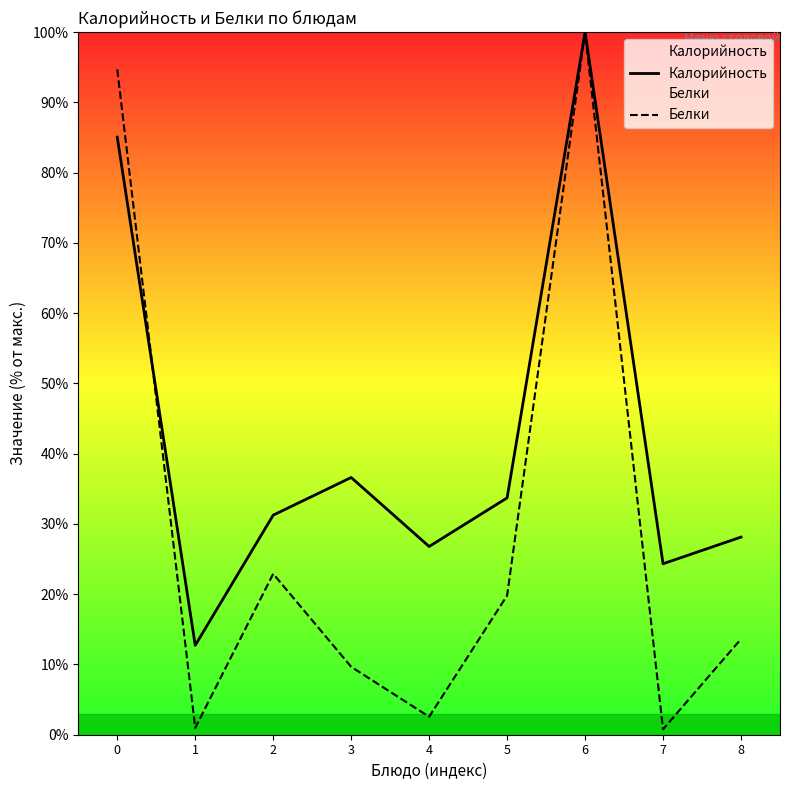

After their last crossing, which series has the higher values: Белки or Калорийность?

Калорийность